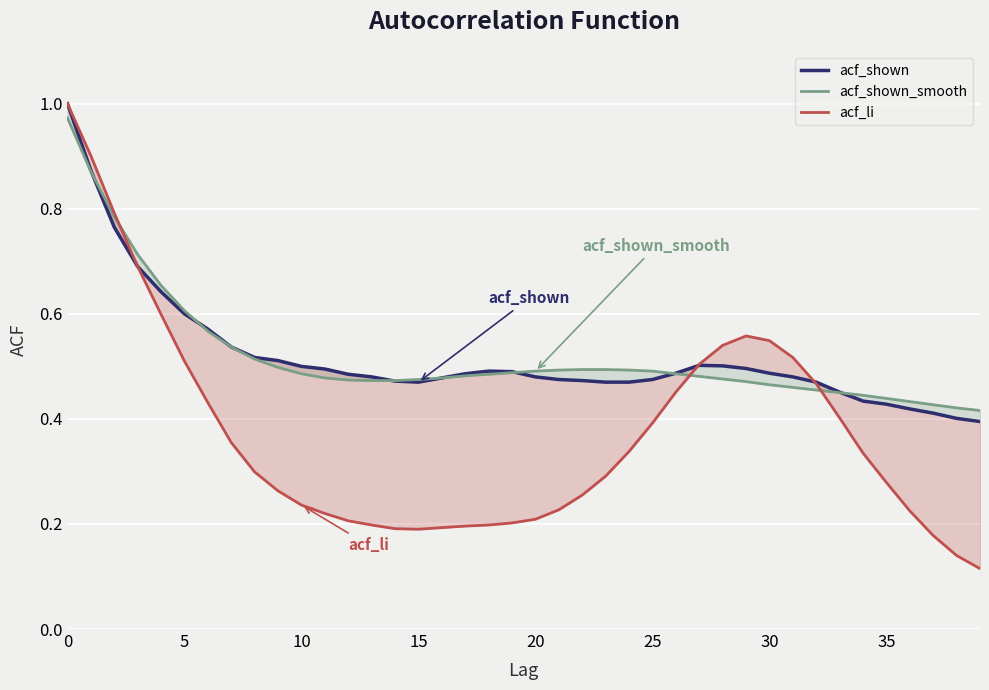

True or false: acf_shown has a value of 0.5 at 20.

True